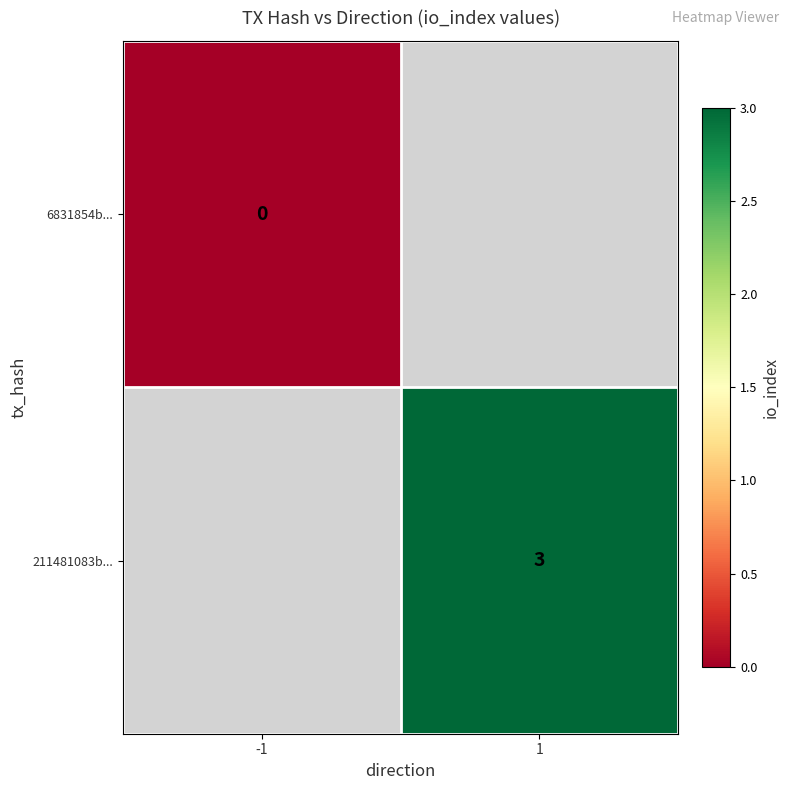

Is it true that 211481083b... equals 3 at 1?

True